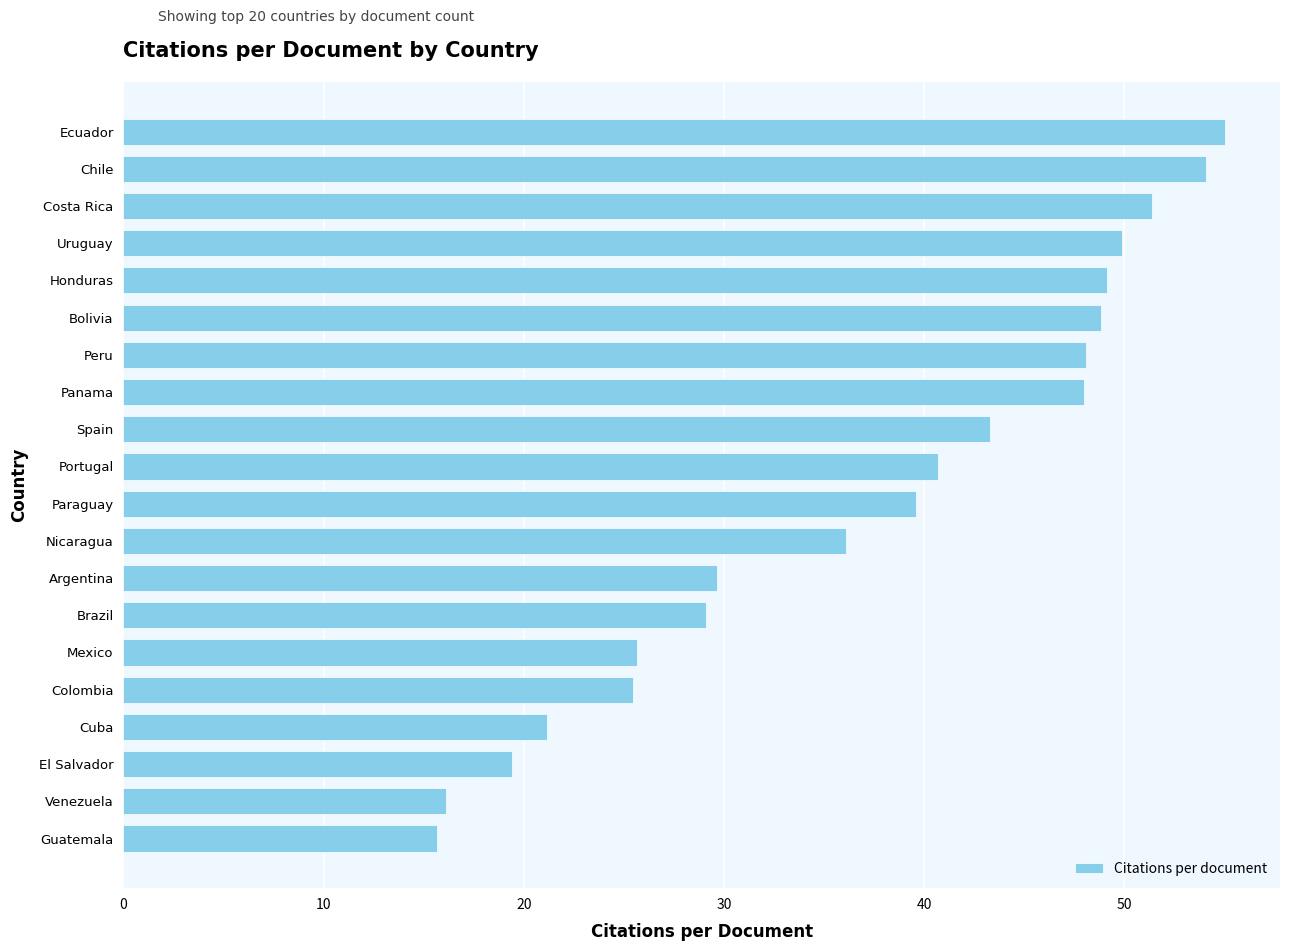

What is the minimum value shown in the chart?

15.7